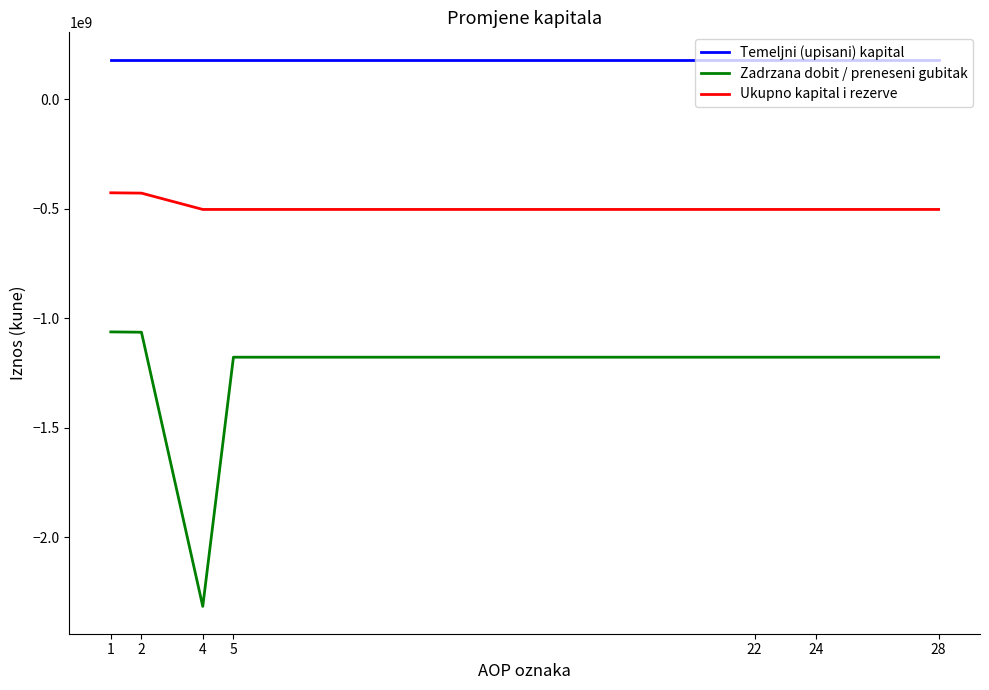

What is the sum of all Zadrzana dobit / preneseni gubitak values?

-9148905752